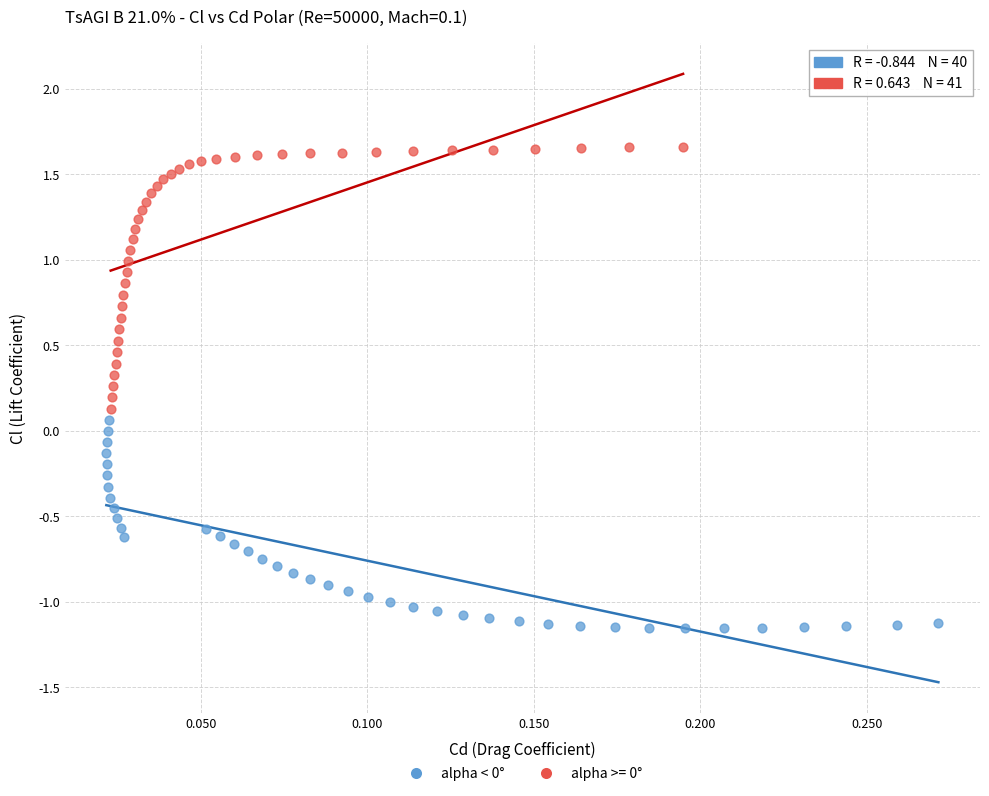

Which series reaches the maximum Y coordinate?

alpha >= 0°